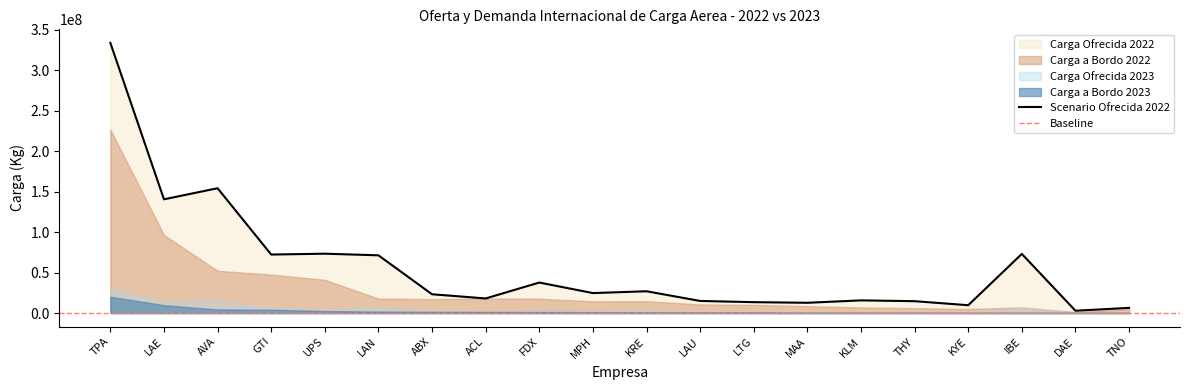

Which label corresponds to the smallest value in the chart?

KYE